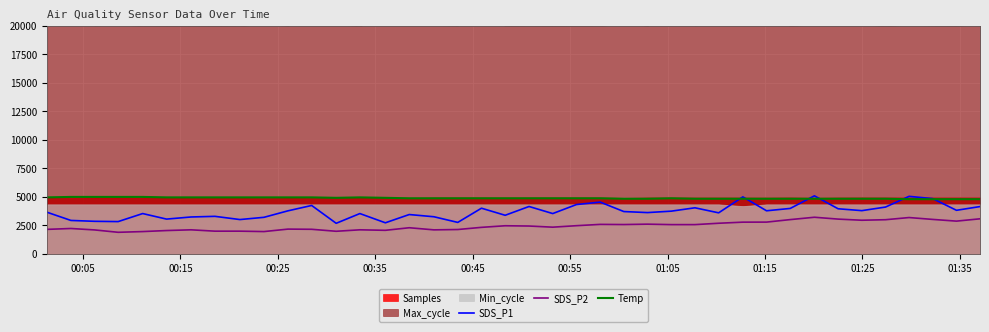

True or false: SDS_P2 and SDS_P1 intersect in this chart.

False